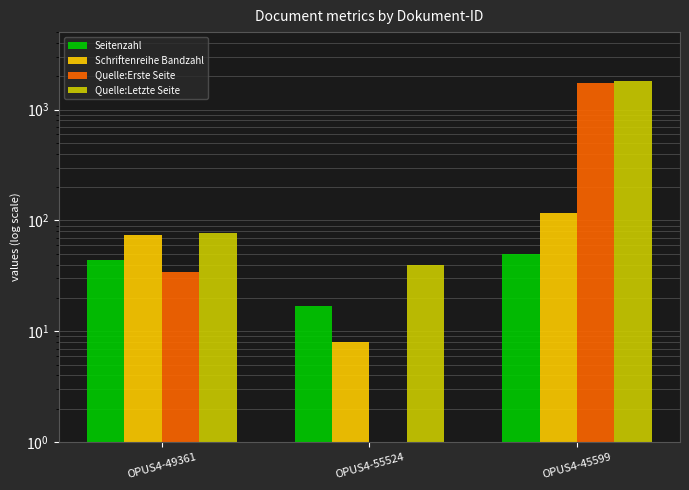

At which label does Quelle:Erste Seite reach its minimum?

OPUS4-55524